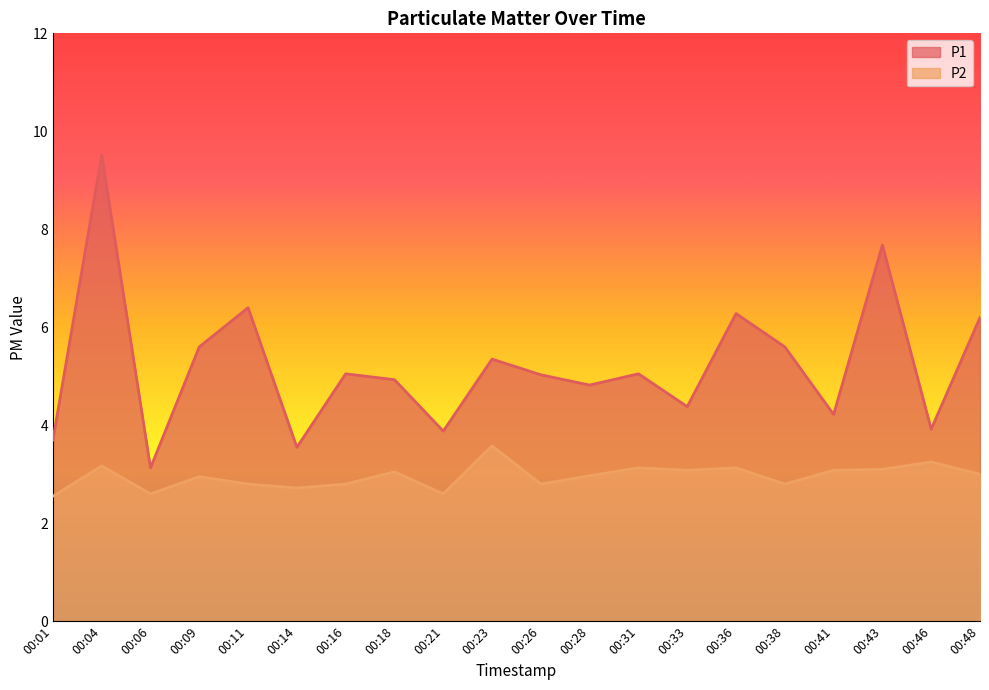

What is the average value of the P2 series?

3.0